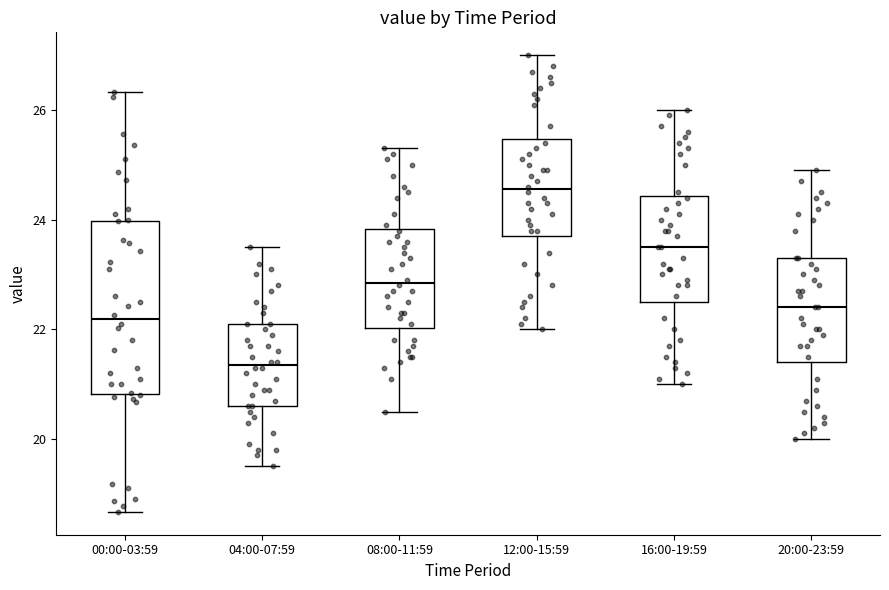

Which box's median line is the highest?

12:00-15:59